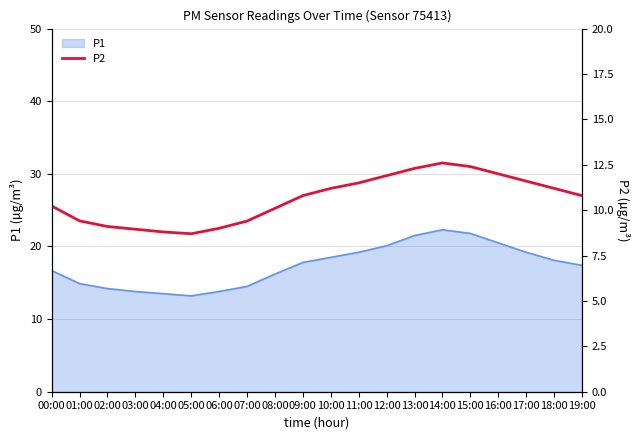

Reading left to right, extract all data points from this chart.

00:00=10.2	01:00=9.4	02:00=9.1	03:00=8.9	04:00=8.8	05:00=8.7	06:00=9.0	07:00=9.4	08:00=10.1	09:00=10.8	10:00=11.2	11:00=11.5	12:00=11.9	13:00=12.3	14:00=12.6	15:00=12.4	16:00=12.0	17:00=11.6	18:00=11.2	19:00=10.8